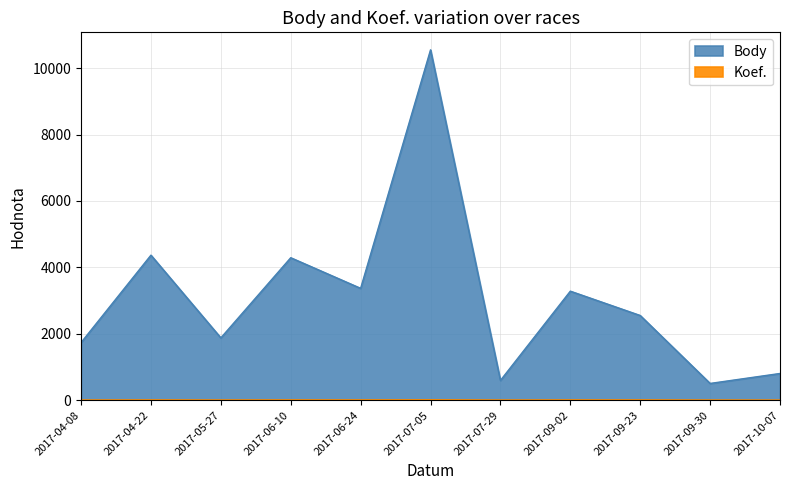

What is the difference between the second highest and second lowest values in the Koef. series?

4